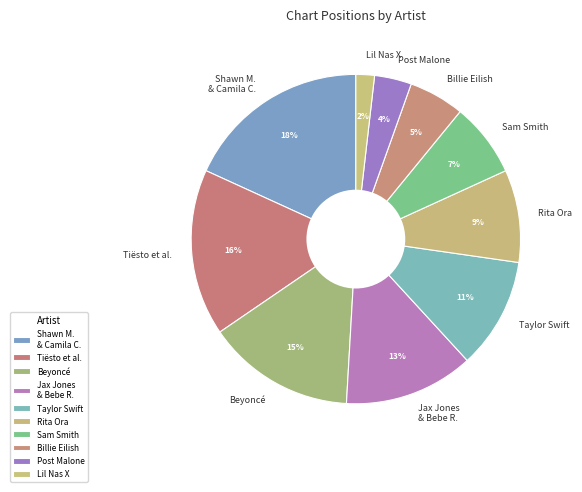

The Lil Nas X slice represents 28% of the pie. True or false?

False